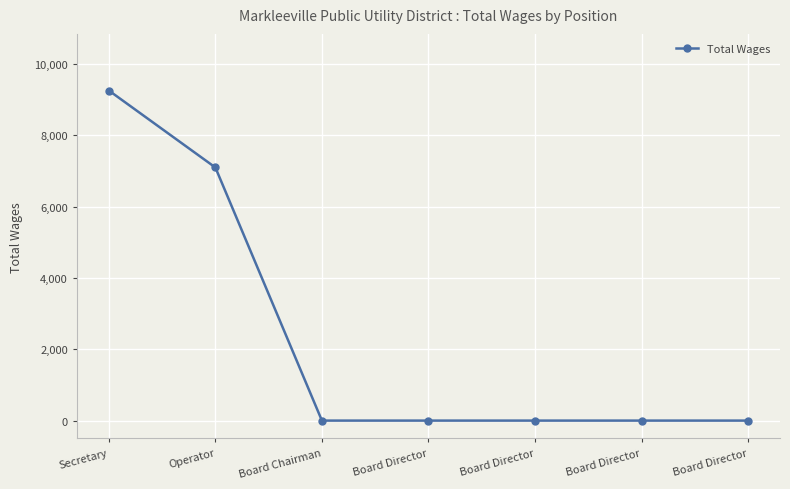

Between Secretary and Board Director, which is larger?

Secretary